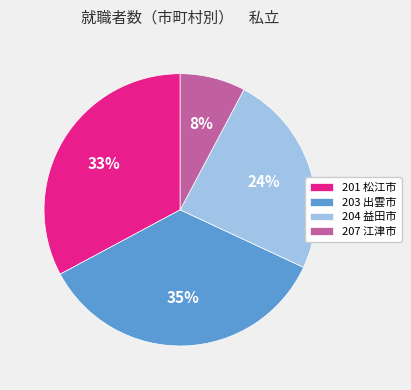

Rank the categories by value from highest to lowest.

203 出雲市, 201 松江市, 204 益田市, 207 江津市